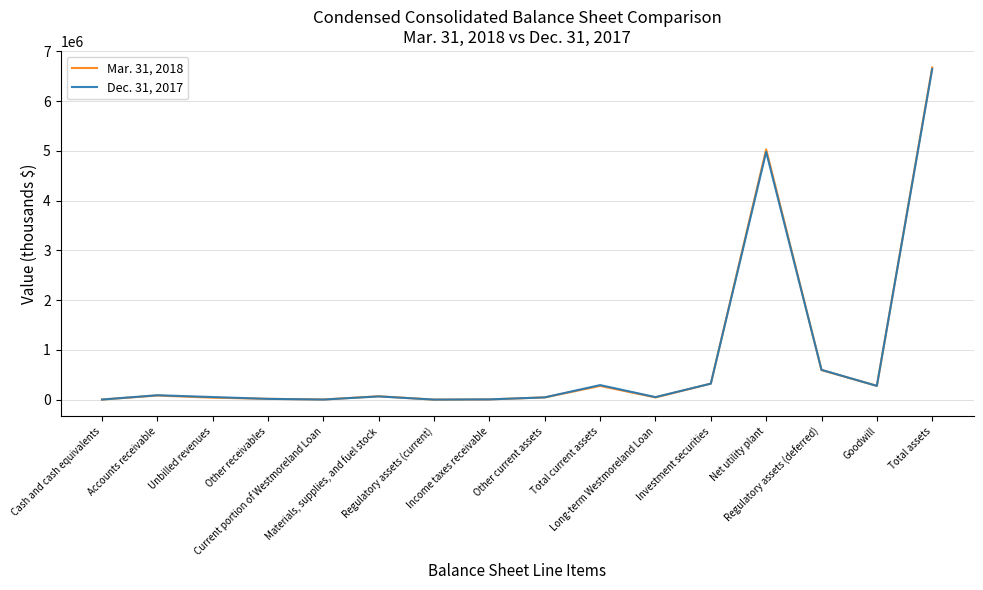

Which series has the widest spread of values?

Mar. 31, 2018